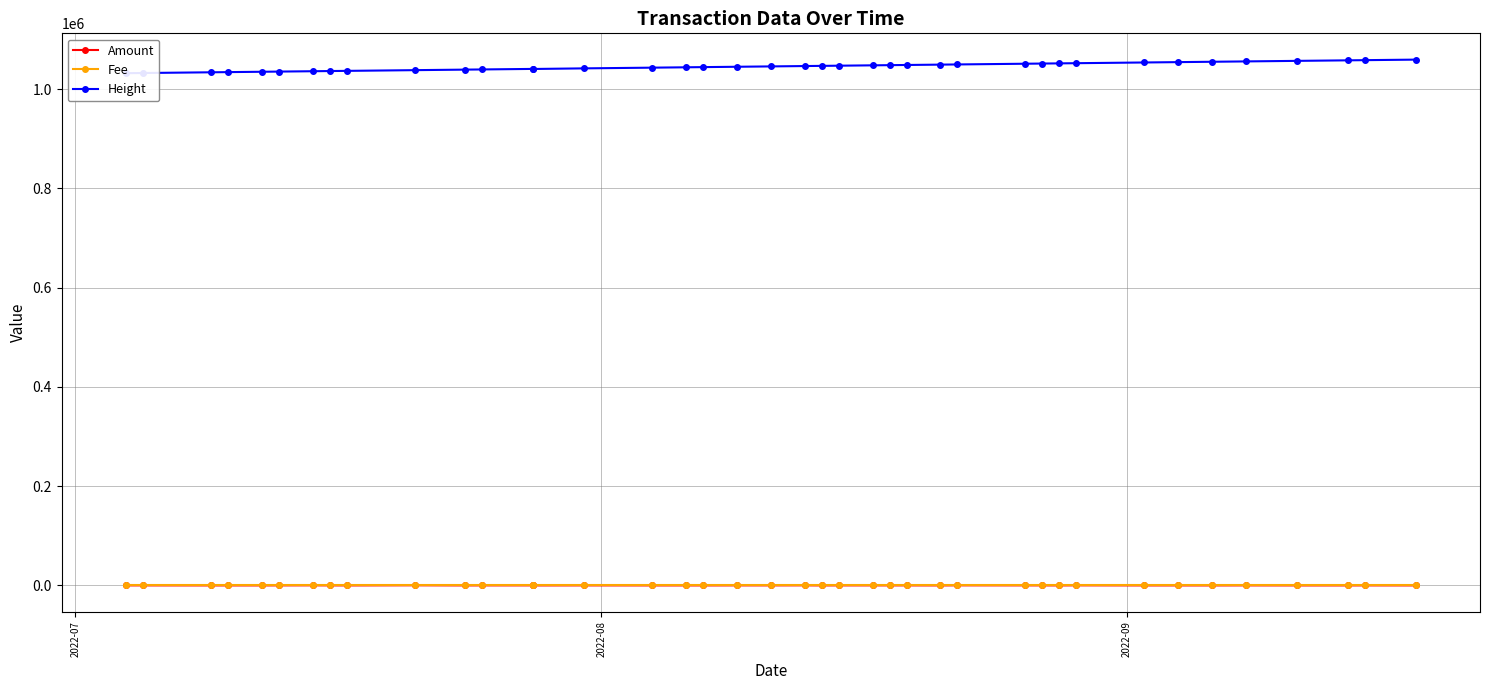

How many categories are shown in the chart?

40